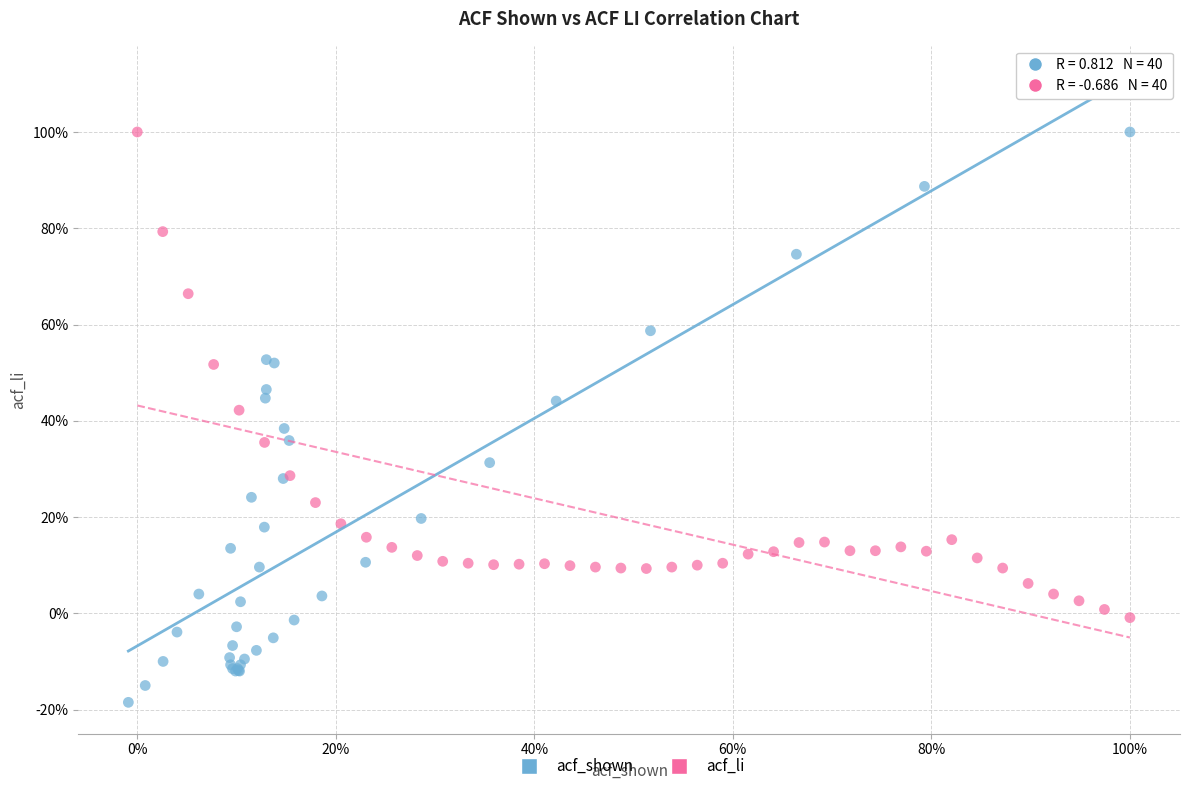

Which series reaches the minimum Y coordinate?

acf_shown